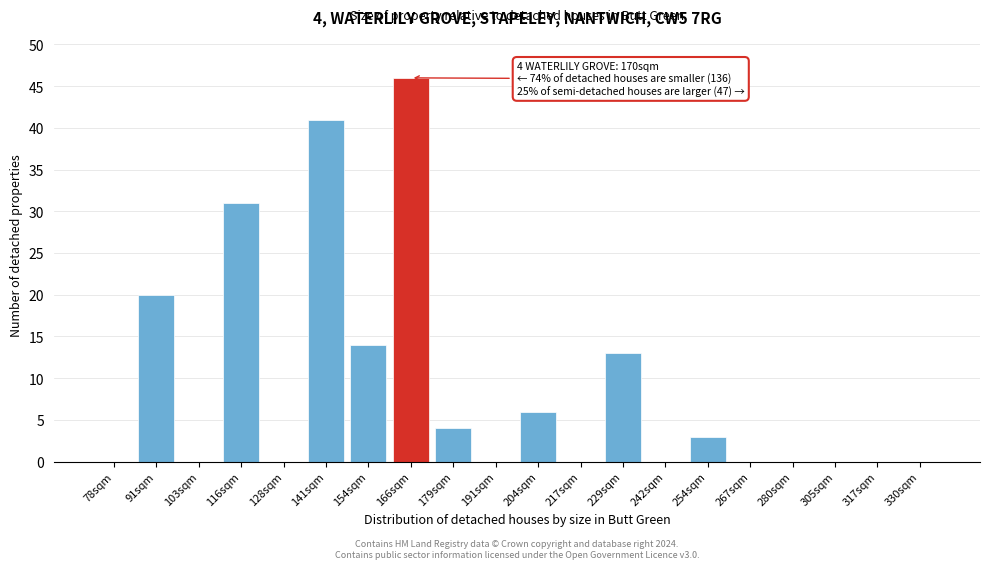

Reading left to right, transcribe all the data shown in this chart.

78sqm=0	91sqm=20	103sqm=0	116sqm=31	128sqm=0	141sqm=41	154sqm=14	166sqm=46	179sqm=4	191sqm=0	204sqm=6	217sqm=0	229sqm=13	242sqm=0	254sqm=3	267sqm=0	280sqm=0	305sqm=0	317sqm=0	330sqm=0